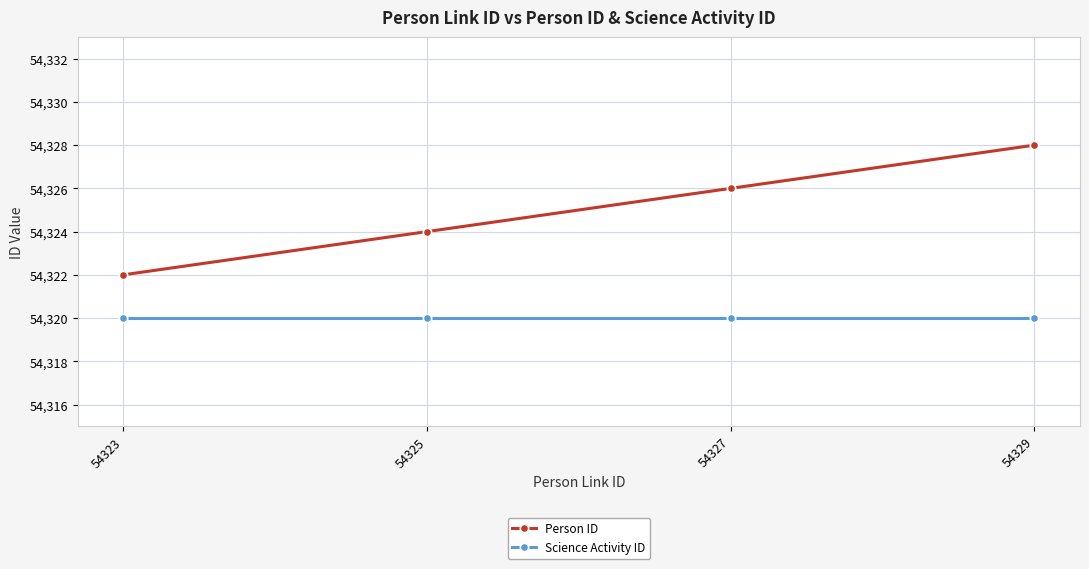

At which category is the sum across all series the highest?

54329